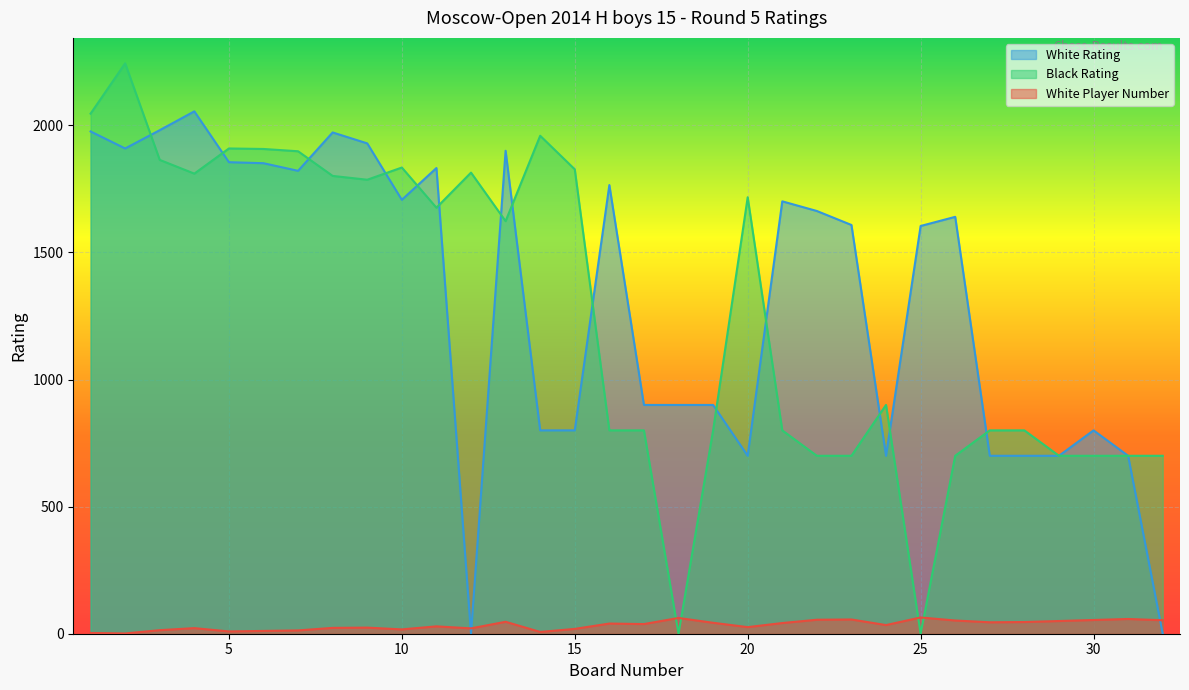

At which label does Black Rating first exceed 1623?

1